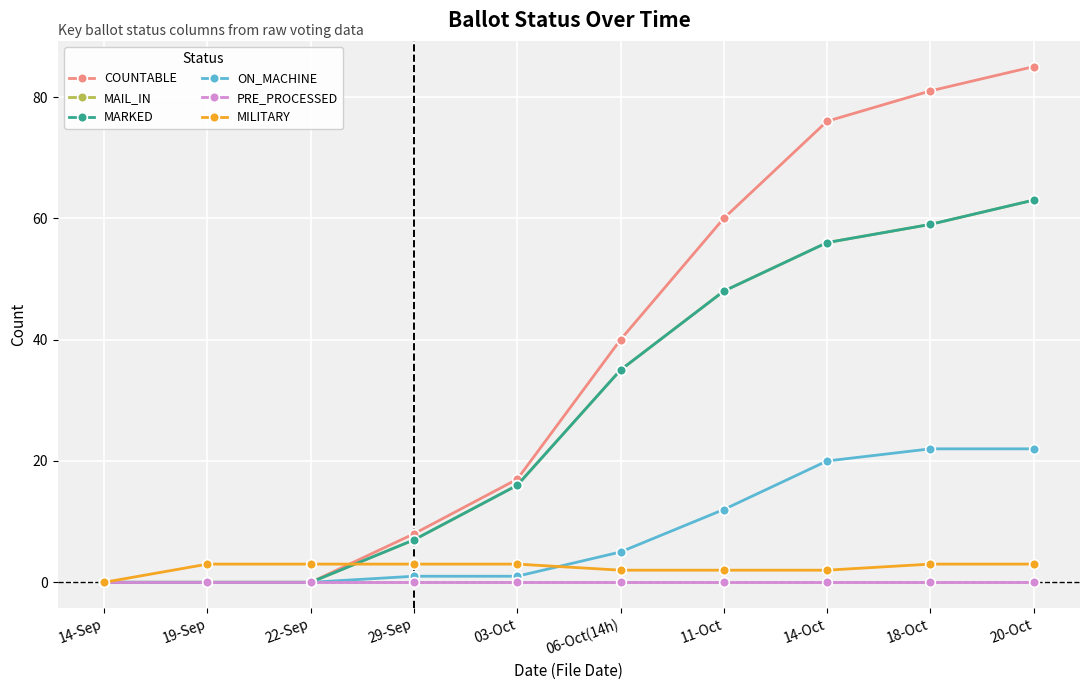

What is the highest value of the MAIL_IN series?

63